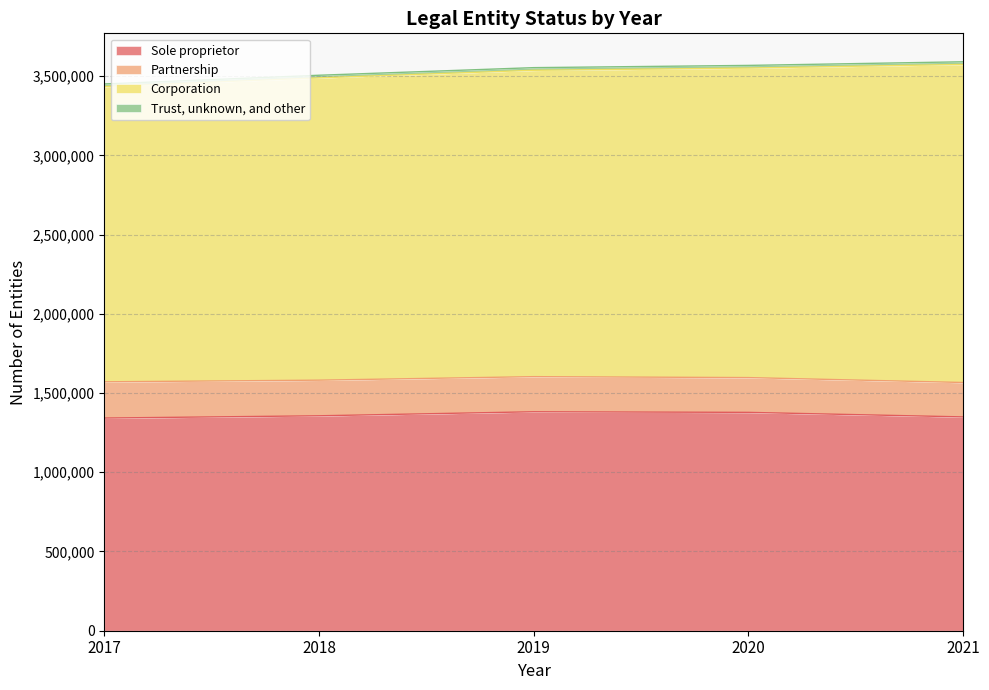

List the labels in order of Sole proprietor value, smallest first.

2017, 2021, 2018, 2020, 2019